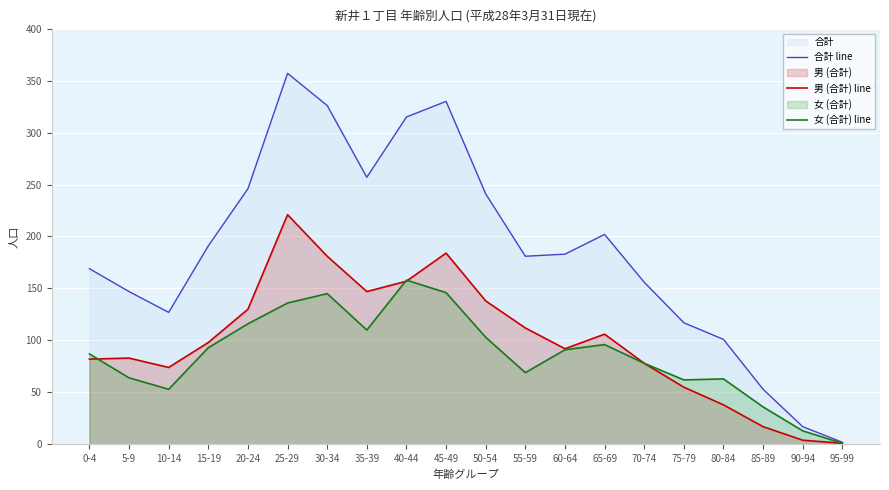

Reading left to right, transcribe all the data shown in this chart.

合計 line: 0-4=169	5-9=147	10-14=127	15-19=191	20-24=246	25-29=357	30-34=326	35-39=257	40-44=315	45-49=330	50-54=241	55-59=181	60-64=183	65-69=202	70-74=156	75-79=117	80-84=101	85-89=53	90-94=17	95-99=2
男 (合計) line: 0-4=82	5-9=83	10-14=74	15-19=98	20-24=130	25-29=221	30-34=181	35-39=147	40-44=157	45-49=184	50-54=138	55-59=112	60-64=92	65-69=106	70-74=78	75-79=55	80-84=38	85-89=17	90-94=4	95-99=1
女 (合計) line: 0-4=87	5-9=64	10-14=53	15-19=93	20-24=116	25-29=136	30-34=145	35-39=110	40-44=158	45-49=146	50-54=103	55-59=69	60-64=91	65-69=96	70-74=78	75-79=62	80-84=63	85-89=36	90-94=13	95-99=1